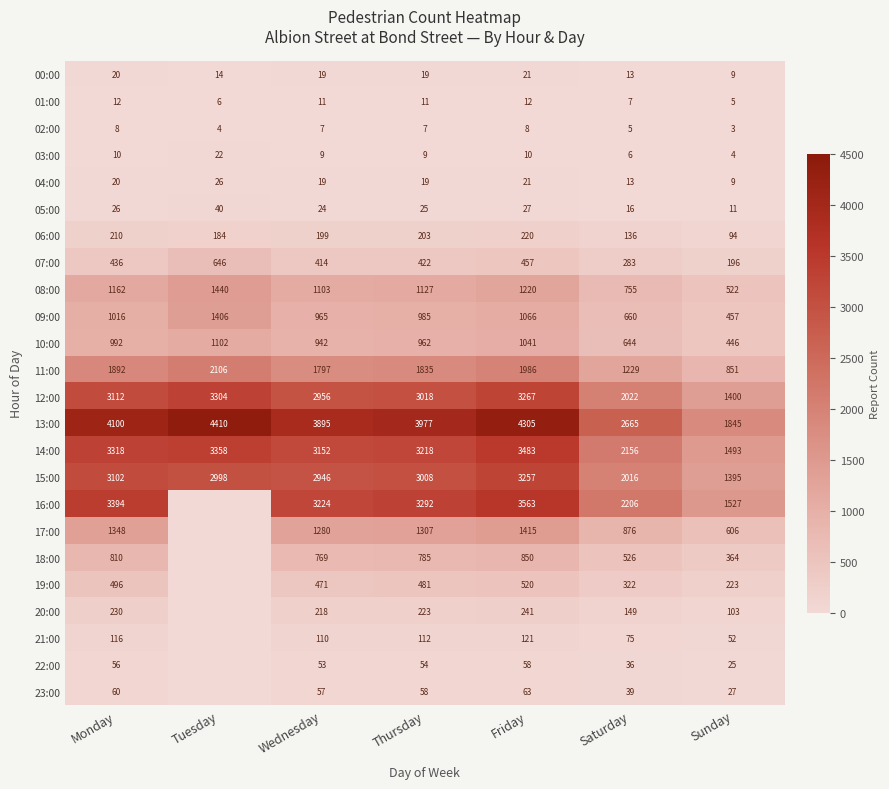

What is the total value across all series at Wednesday?

24640